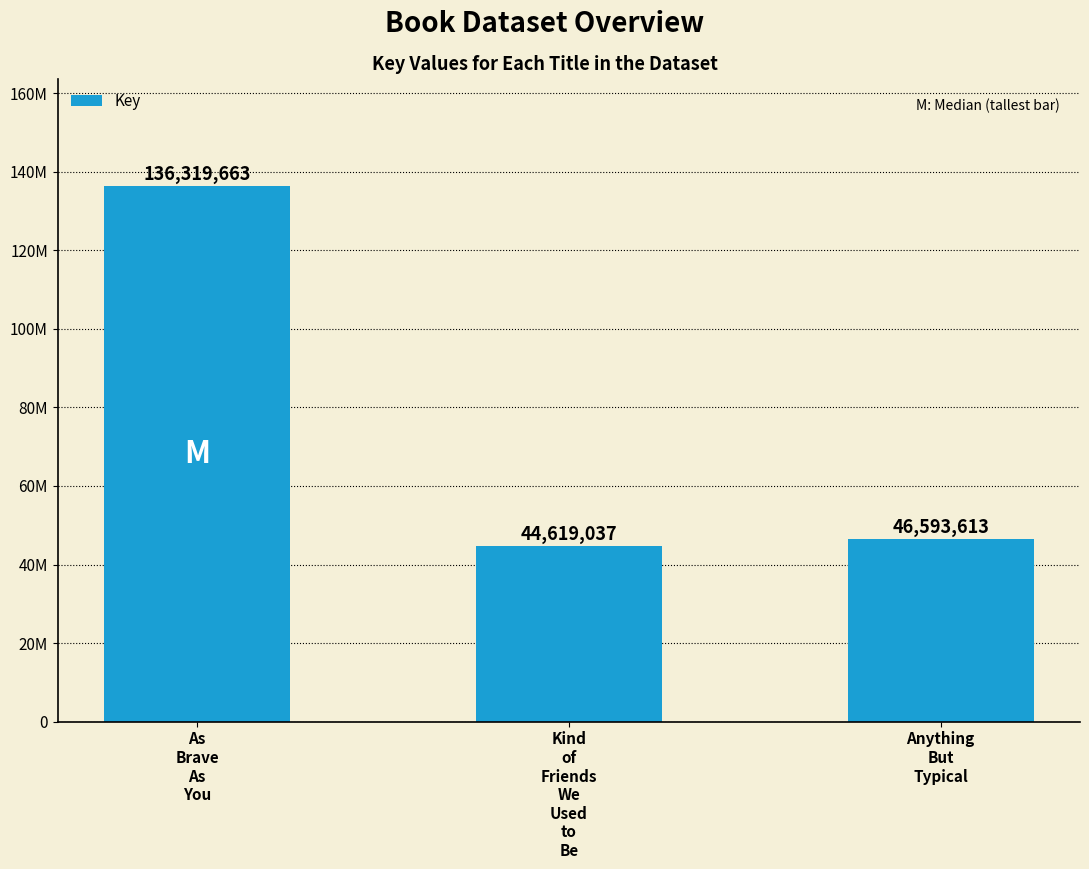

Rank the categories by value from highest to lowest.

As
Brave
As
You, Anything
But
Typical, Kind
of
Friends
We
Used
to
Be